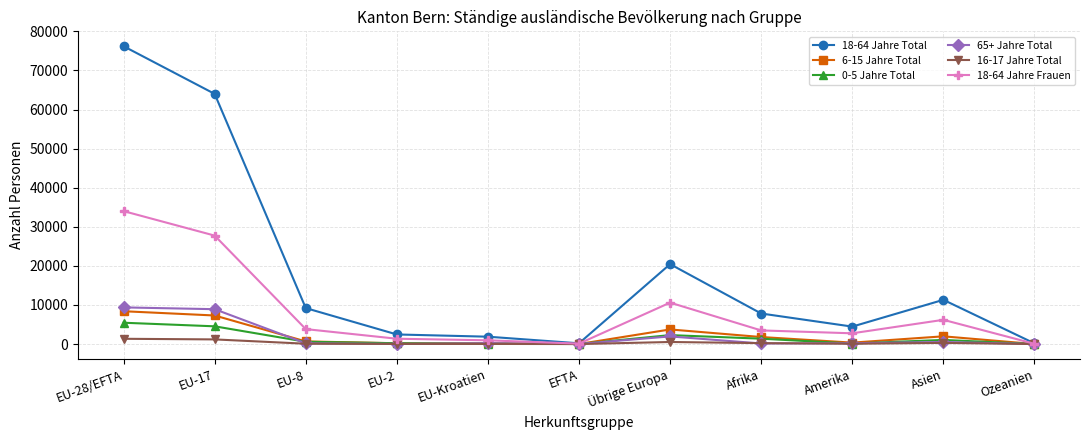

Is the value of 18-64 Jahre Total at EU-17 greater than the value of 0-5 Jahre Total at EU-Kroatien?

Yes